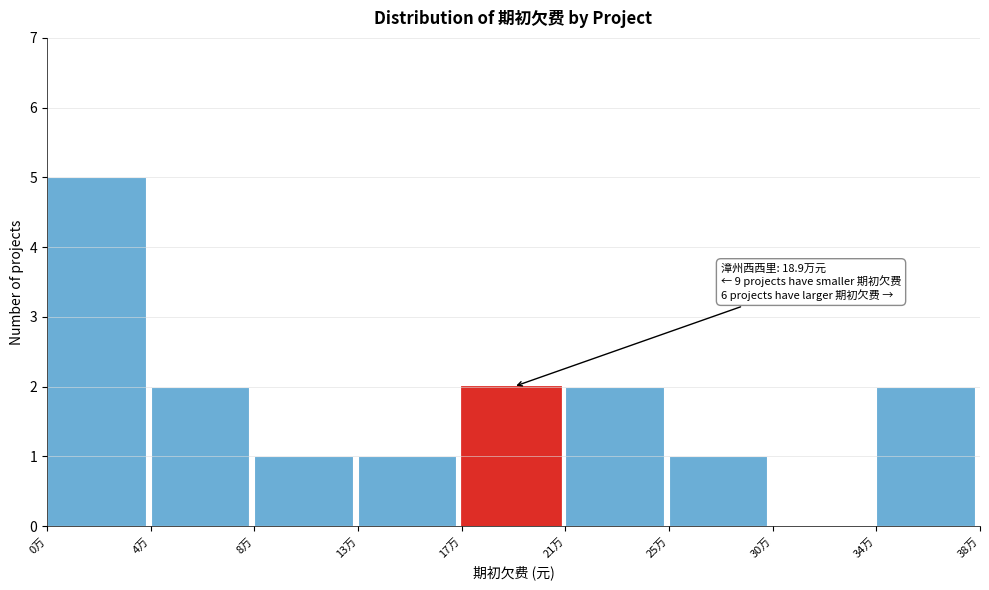

Reading left to right, what are all the values shown in this chart?

0万=5	4万=2	8万=1	13万=1	17万=2	21万=2	25万=1	30万=0	34万=2